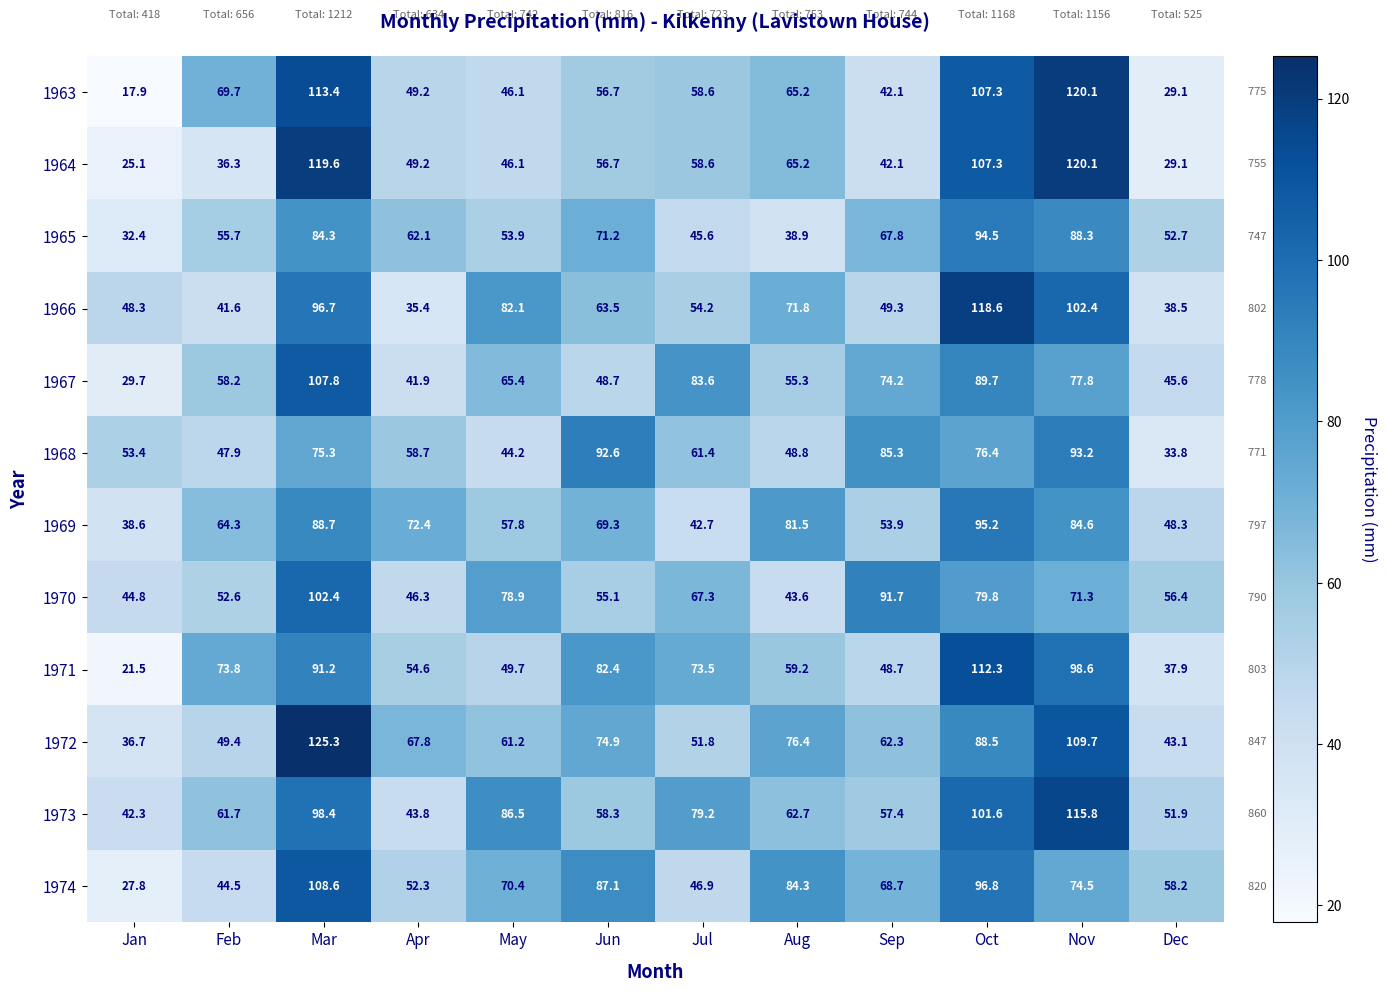

Count the number of data series in this chart.

12